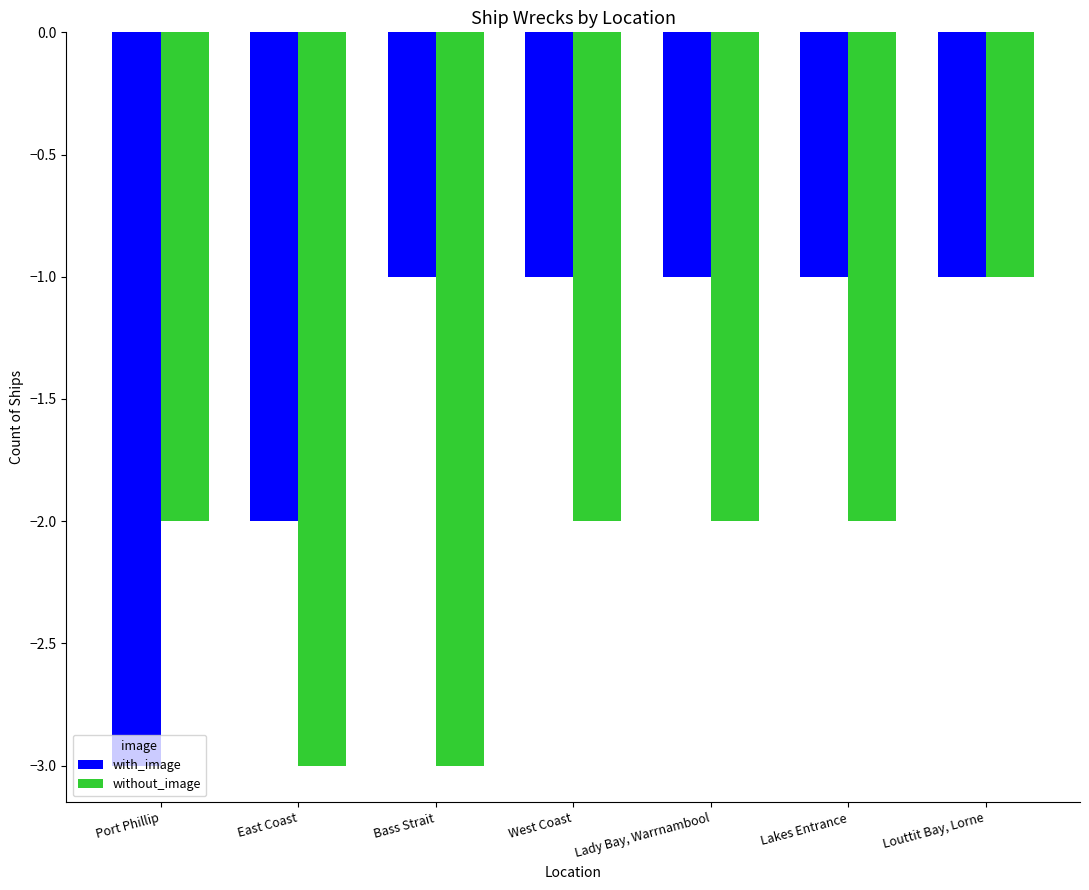

Count the without_image values in the range -3 to -2.

6